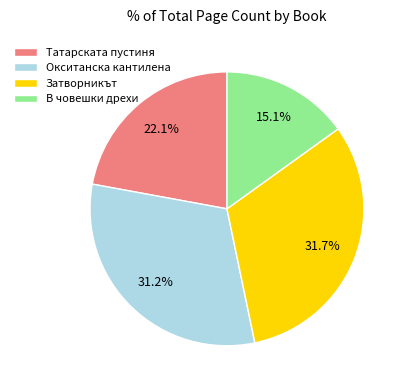

What percentage is the Окситанска кантилена slice, to the nearest percent?

31%